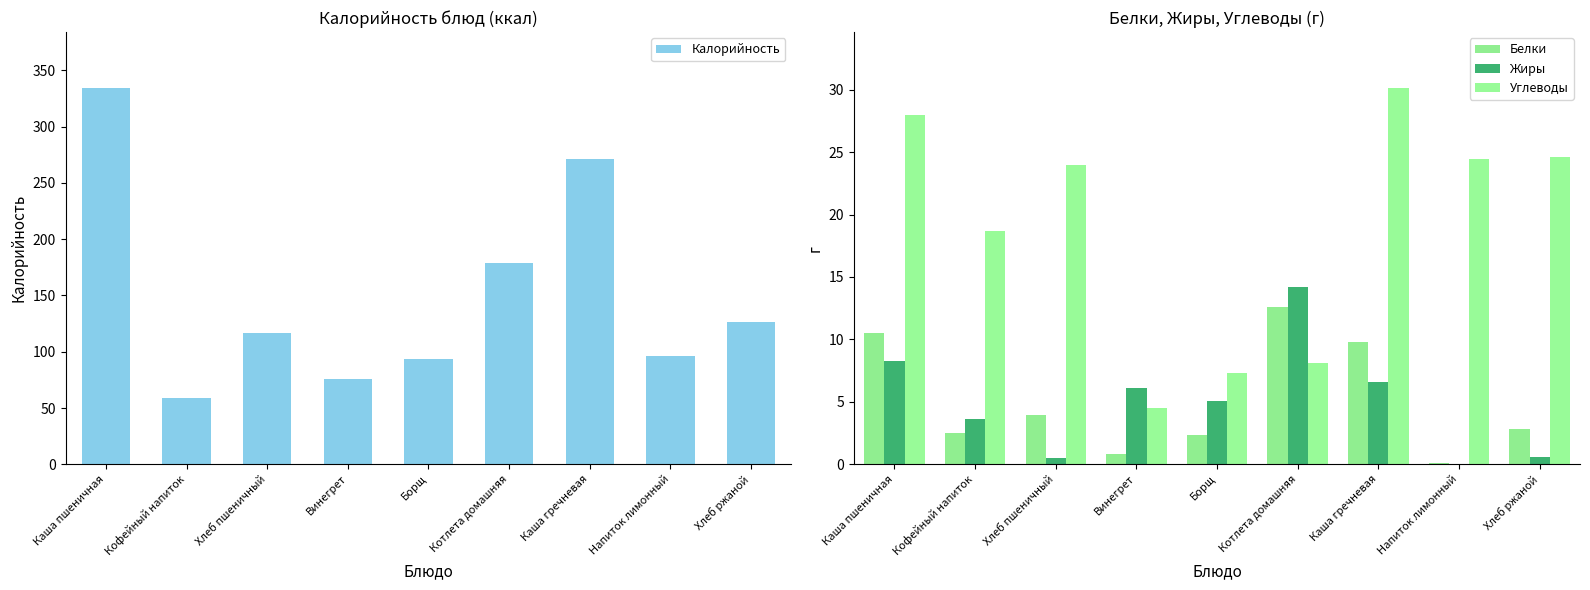

How many bars are there in total?

36